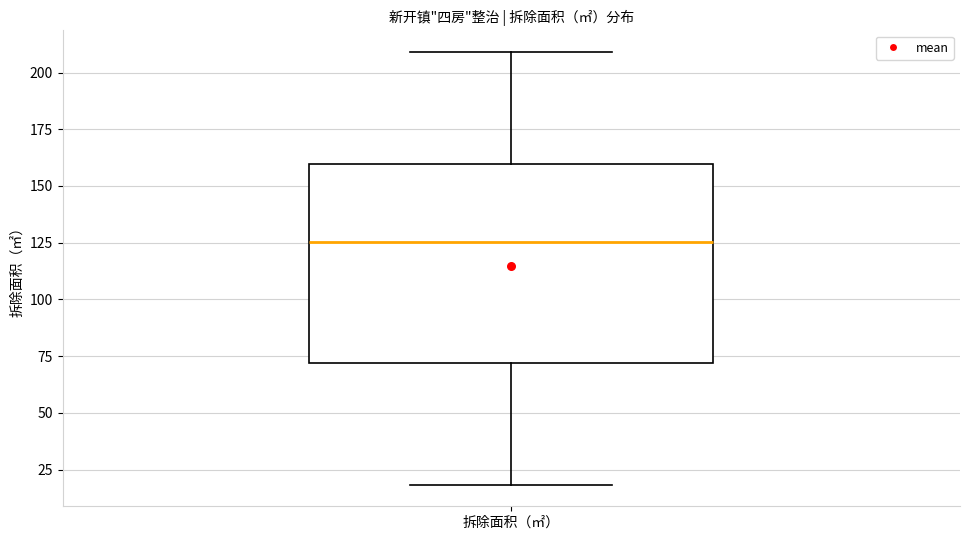

Where does the upper whisker of the box for 拆除面积（㎡） end on the y-axis? The values are not printed on the chart, so give them approximately, as read against the axis.

210